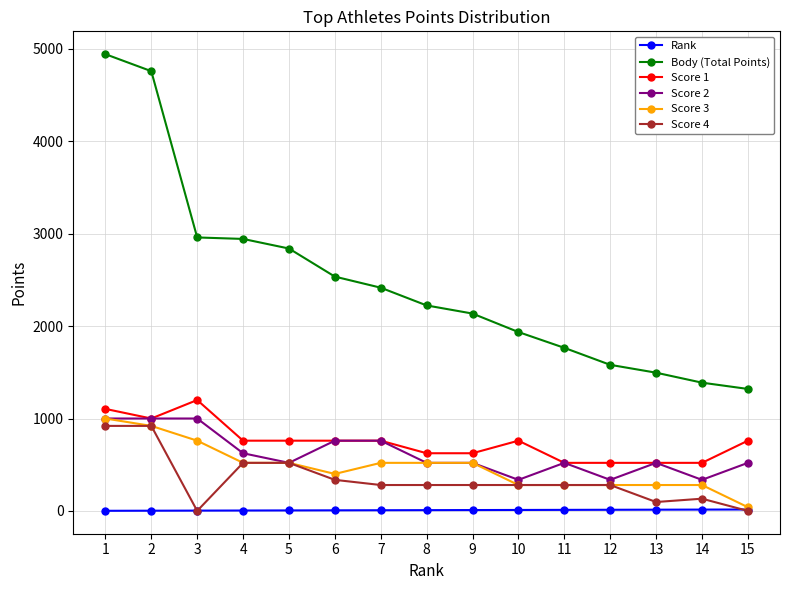

Does the chart have visible grid lines?

Yes